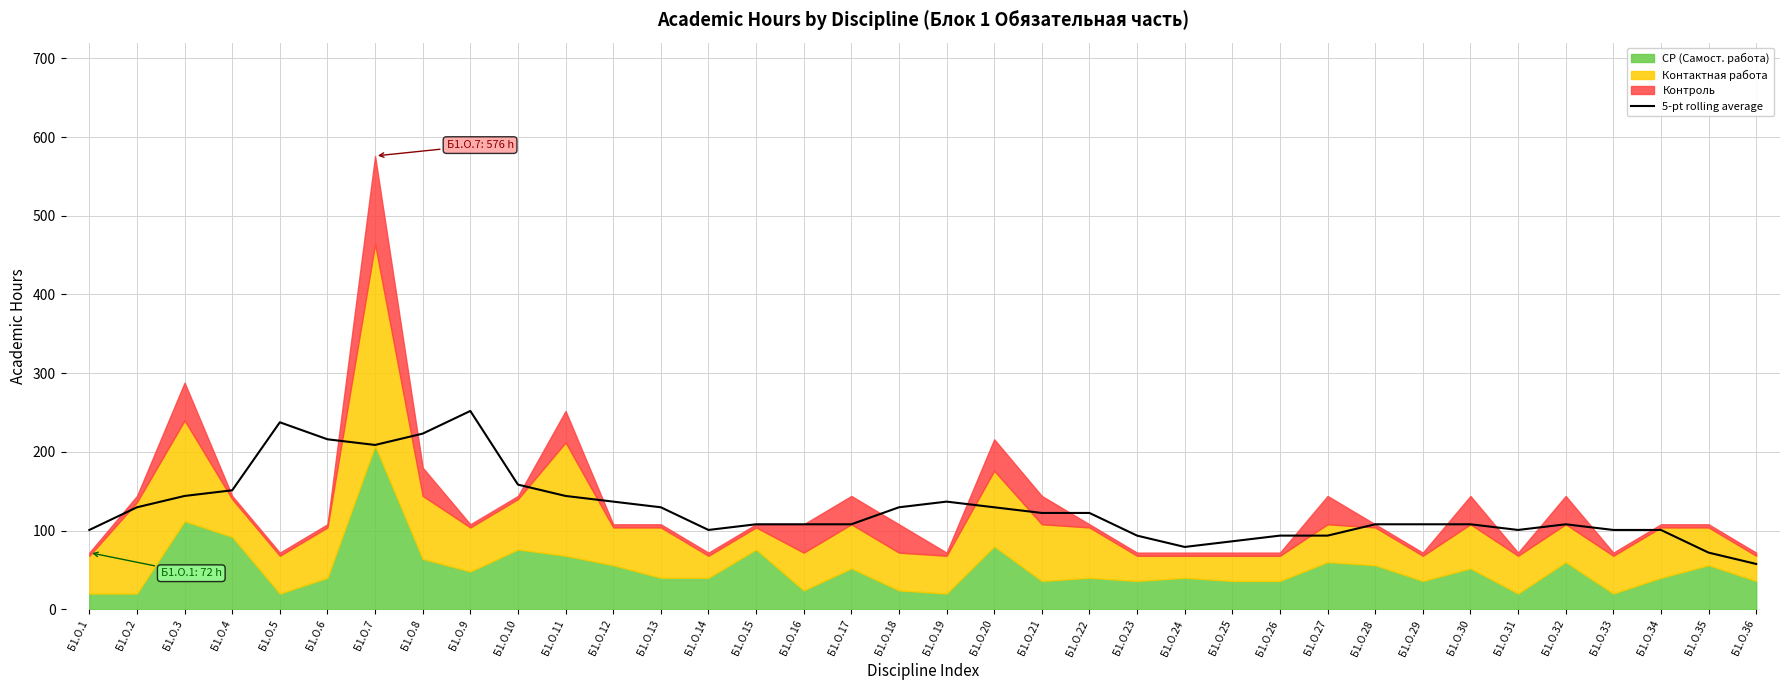

The value at Б1.О.24 is 79.2. True or false?

True